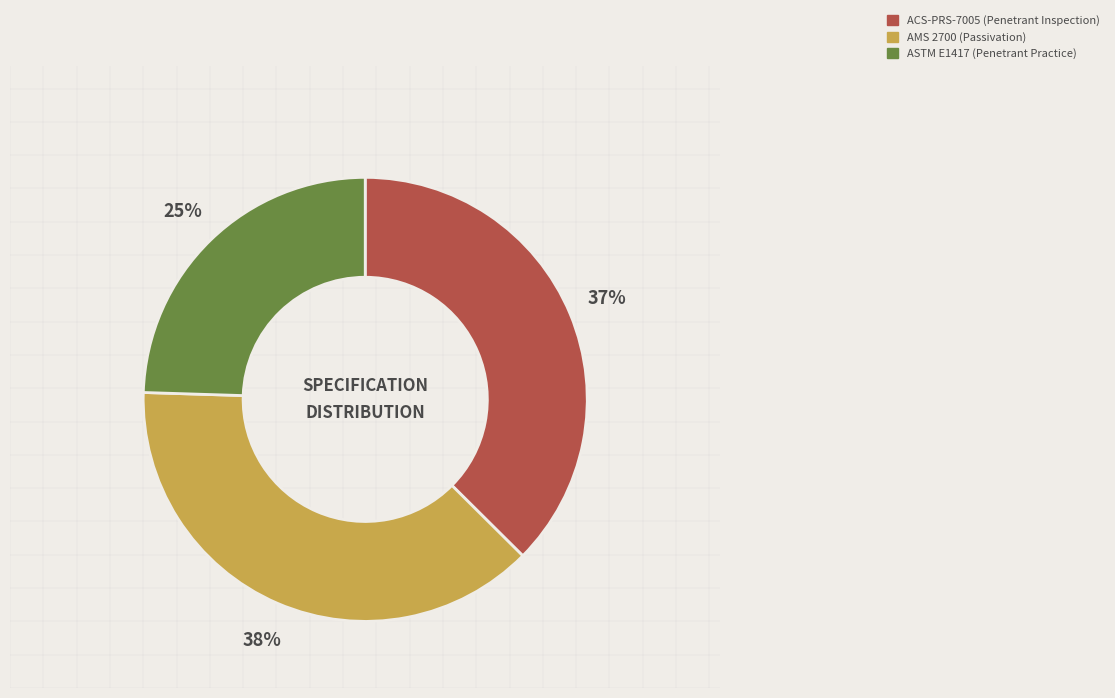

Count the number of slices in the pie.

3